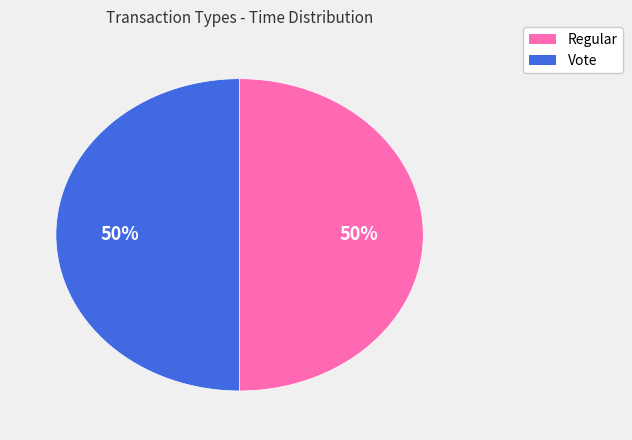

Approximately how many times larger is the value at Regular compared to Vote?

1.0